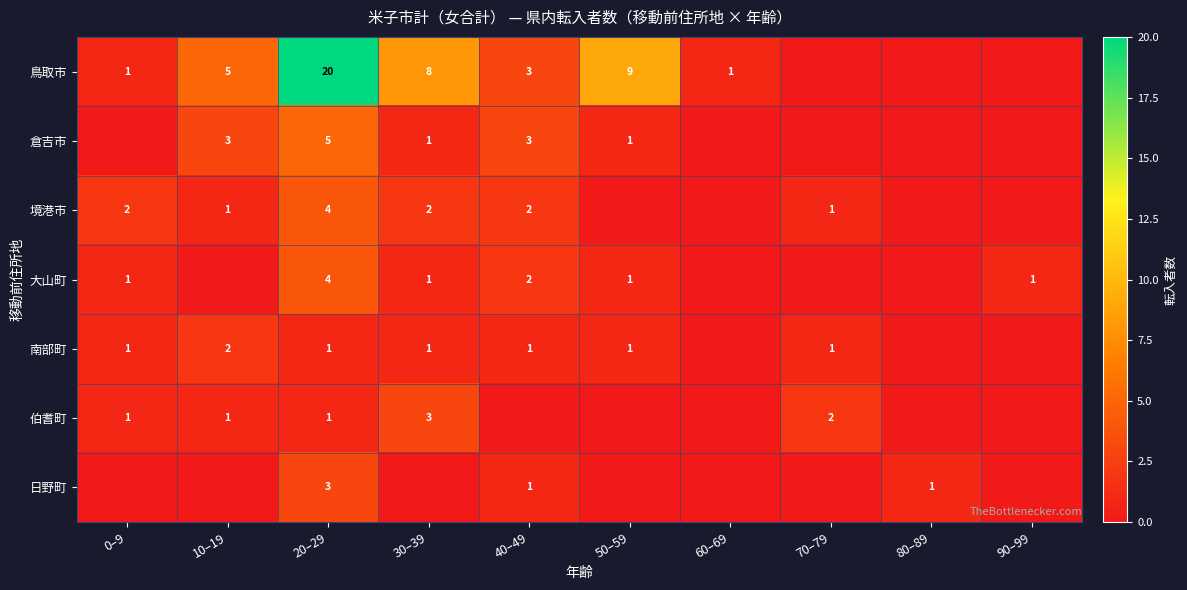

The 鳥取市 series shows 8 at 20–29. True or false?

False